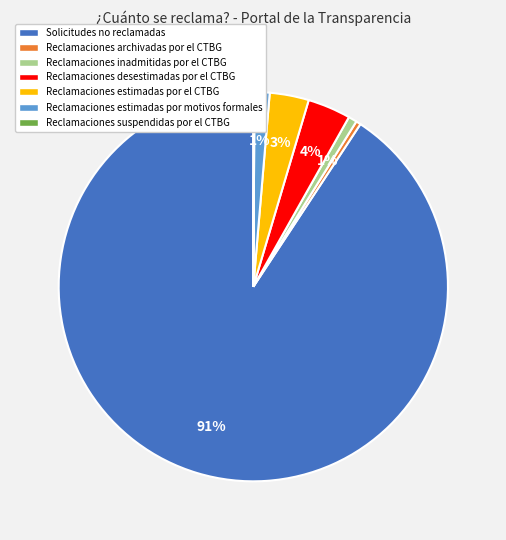

Between Reclamaciones estimadas por motivos formales and Reclamaciones desestimadas por el CTBG, which is larger?

Reclamaciones desestimadas por el CTBG